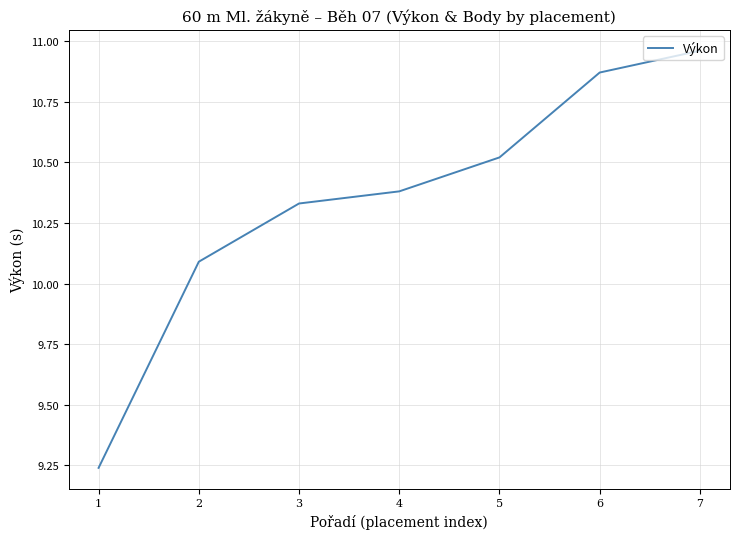

List the labels in order of value, largest first.

7, 6, 5, 4, 3, 2, 1